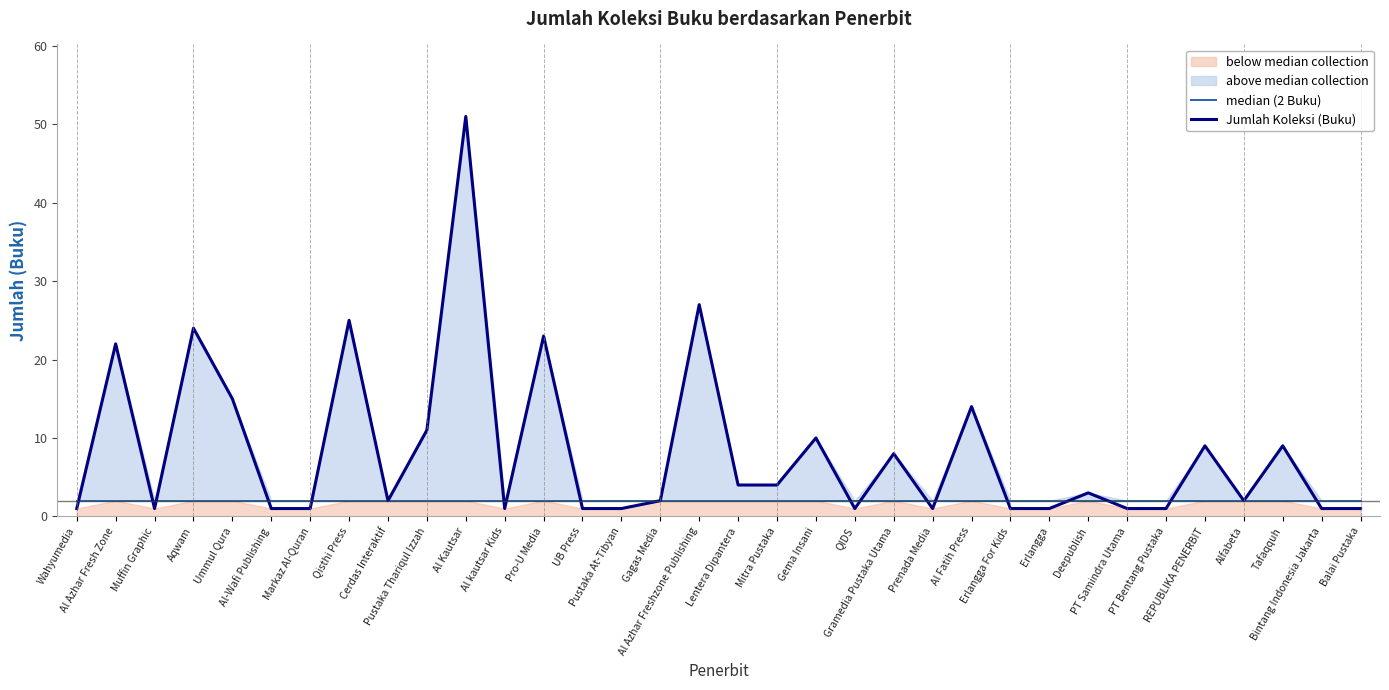

Is this an area chart (filled region under the line)?

No